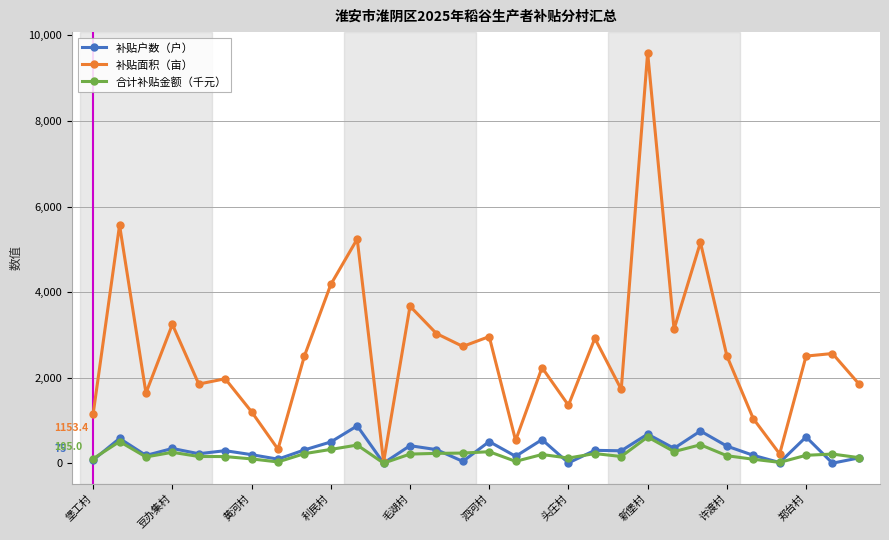

What is the maximum value for 补贴户数（户）?

873.0